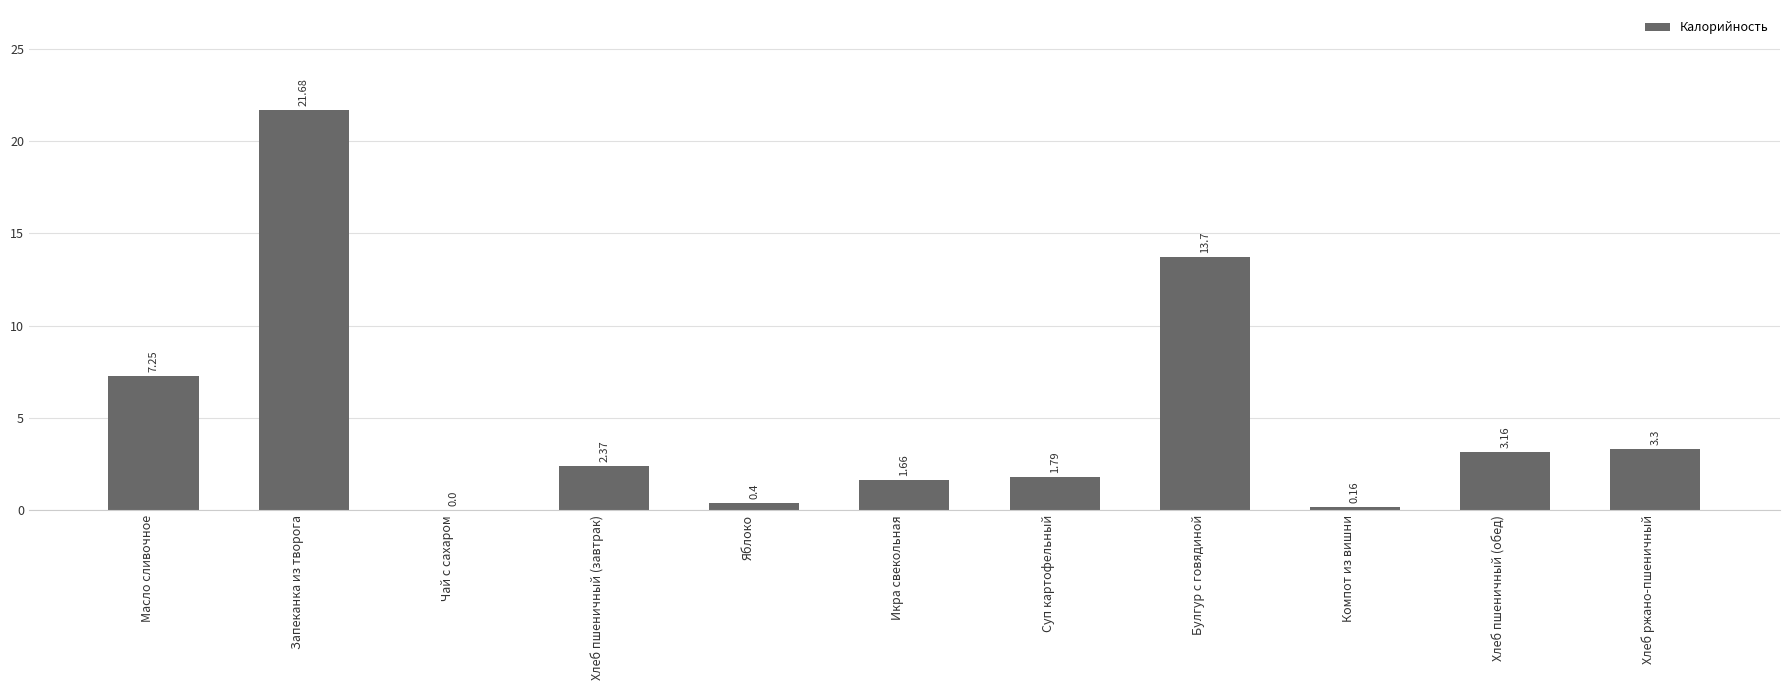

Which has a higher value, Хлеб пшеничный (обед) or Компот из вишни?

Хлеб пшеничный (обед)